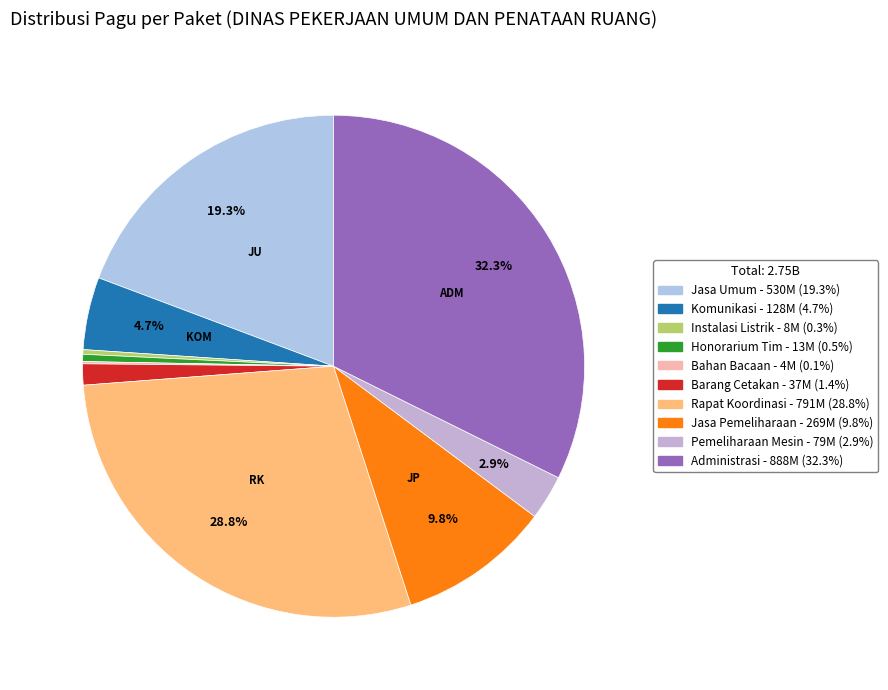

How many slices are in this pie chart?

10